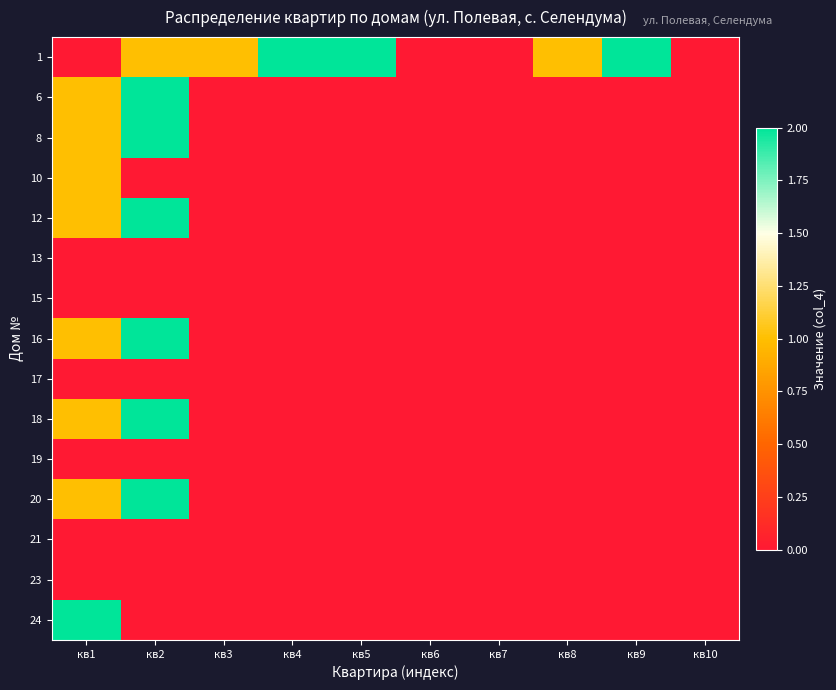

Between кв6 and кв1, which is larger?

кв6